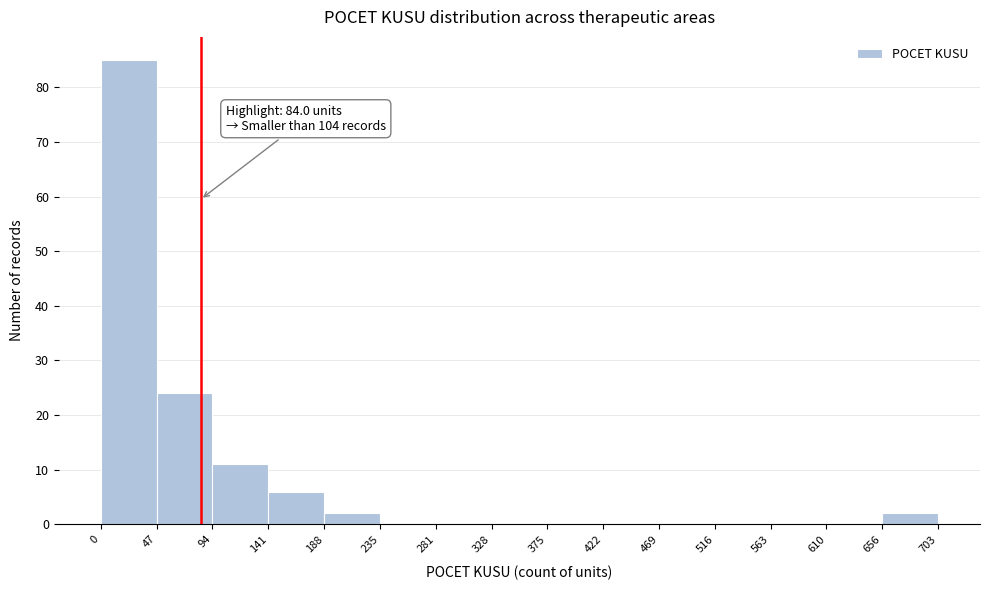

Over which range of the x-axis is the bar tallest?

0 to 47